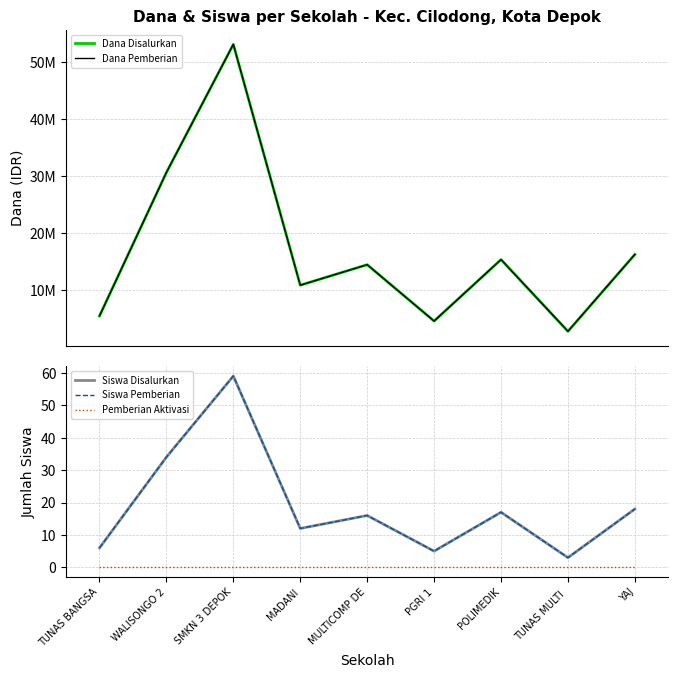

What is the label of the 5th point from the right?

MULTICOMP DE